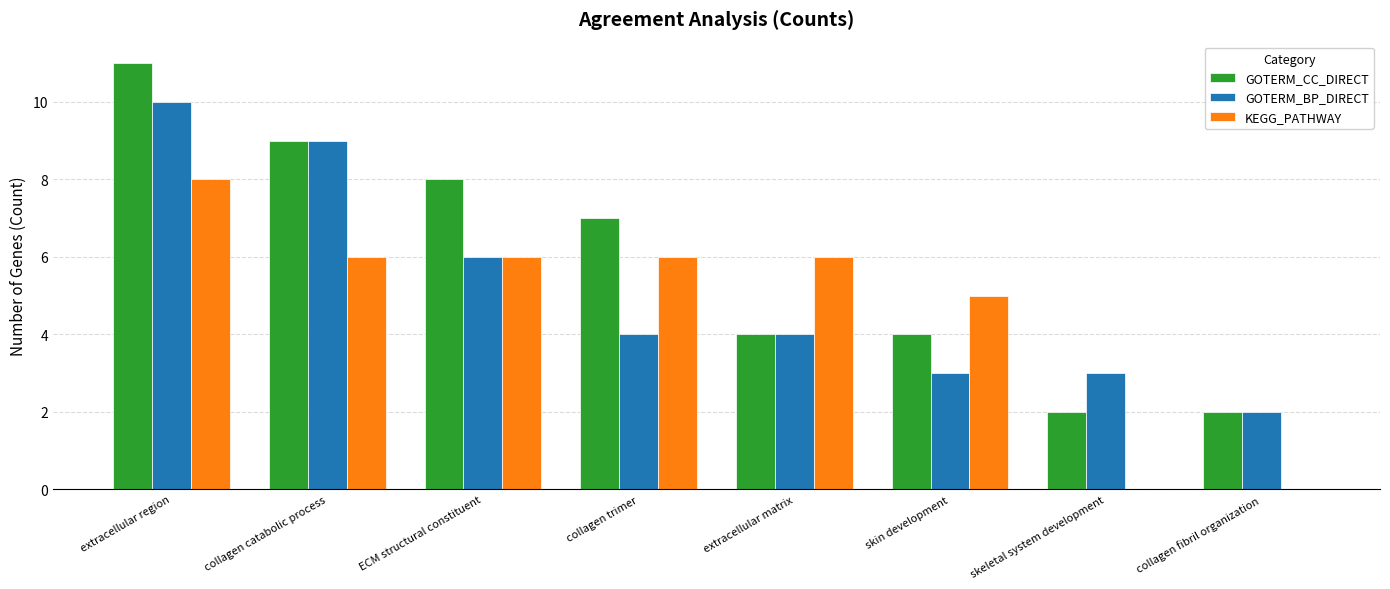

Is it true that GOTERM_BP_DIRECT equals 4 at collagen trimer?

True